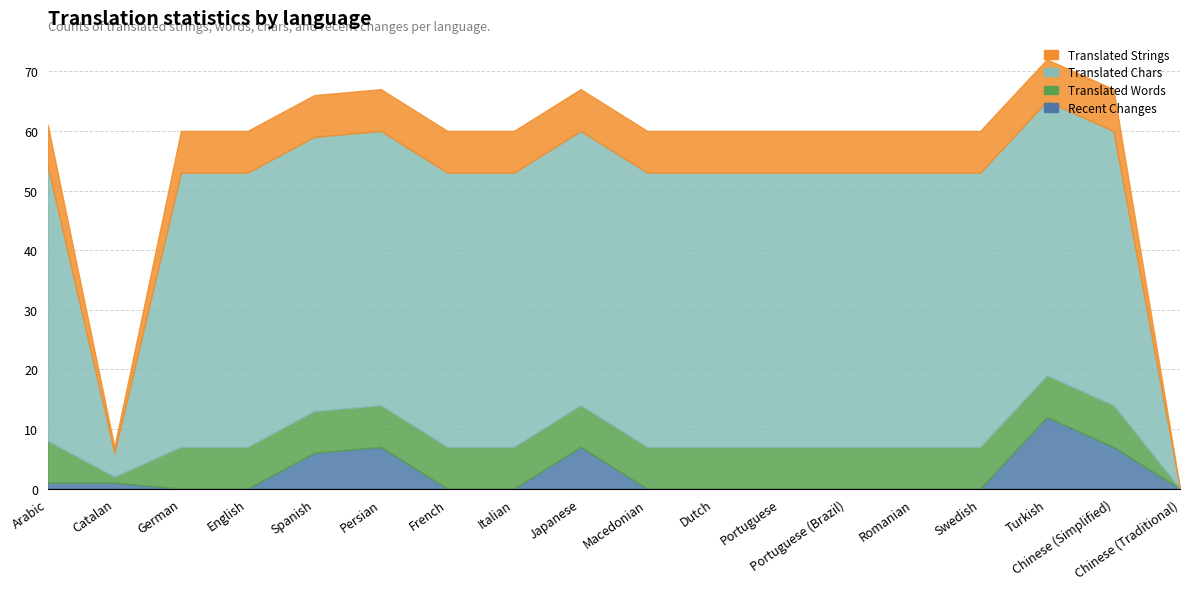

True or false: translated_chars has a value of 20 at Japanese.

False